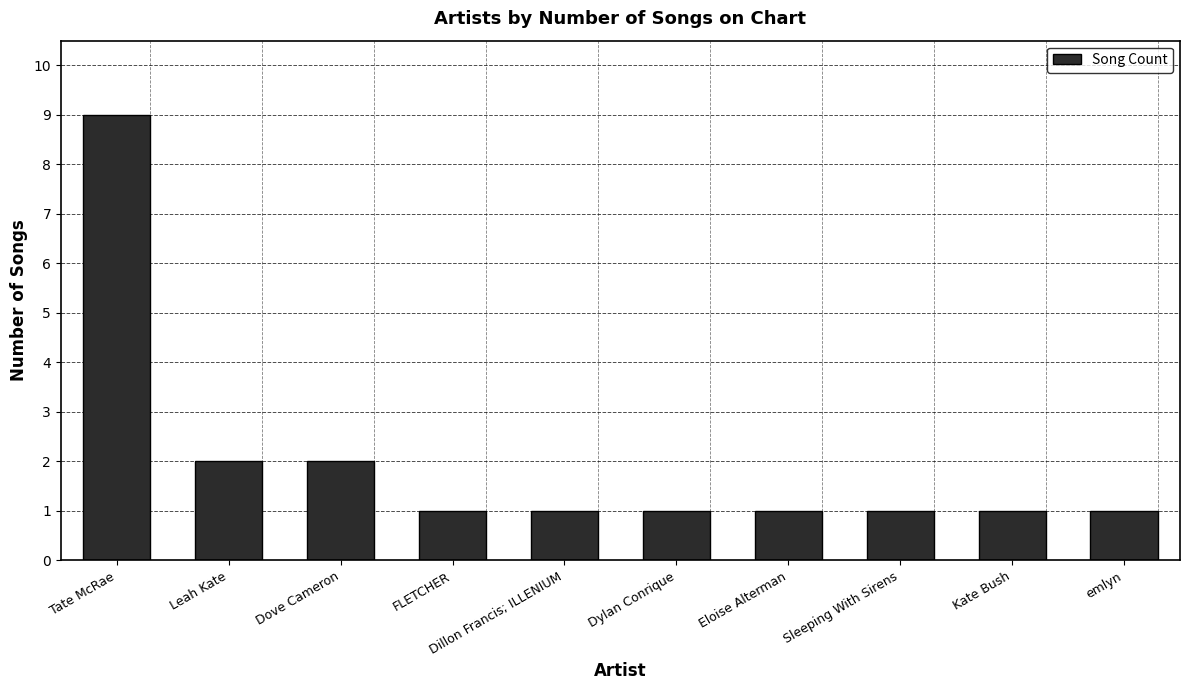

What is the change in value from Tate McRae to Eloise Alterman?

-8